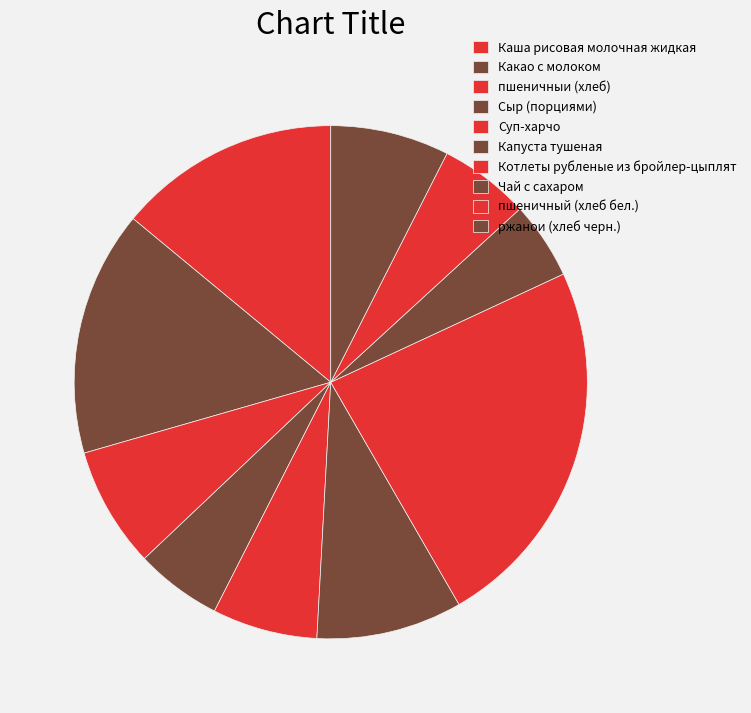

True or false: пшеничныи (хлеб) accounts for 8% of the total.

True